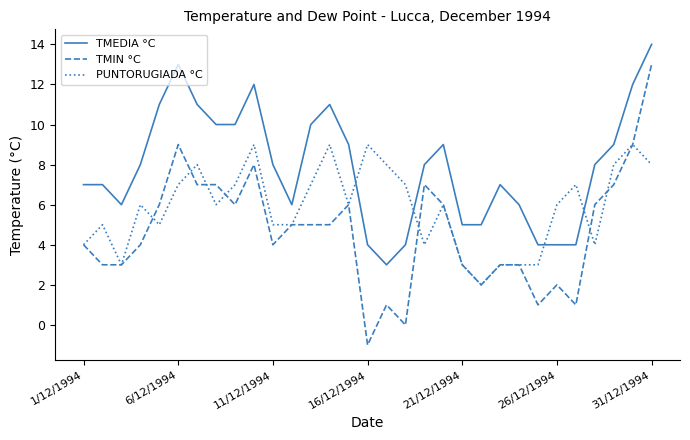

Which series has the largest total across all categories?

TMEDIA °C